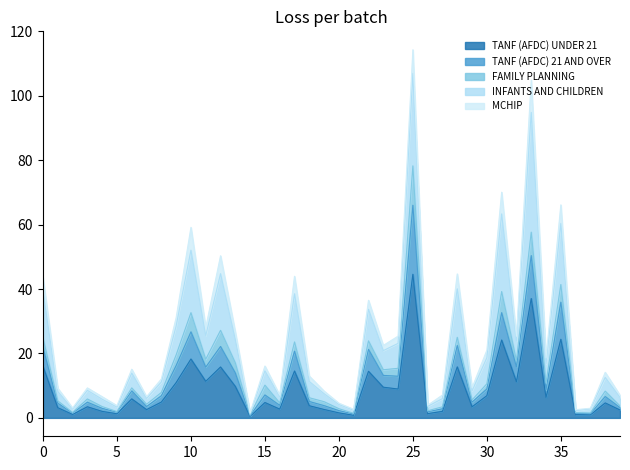

At which category is the sum across all series the highest?

25